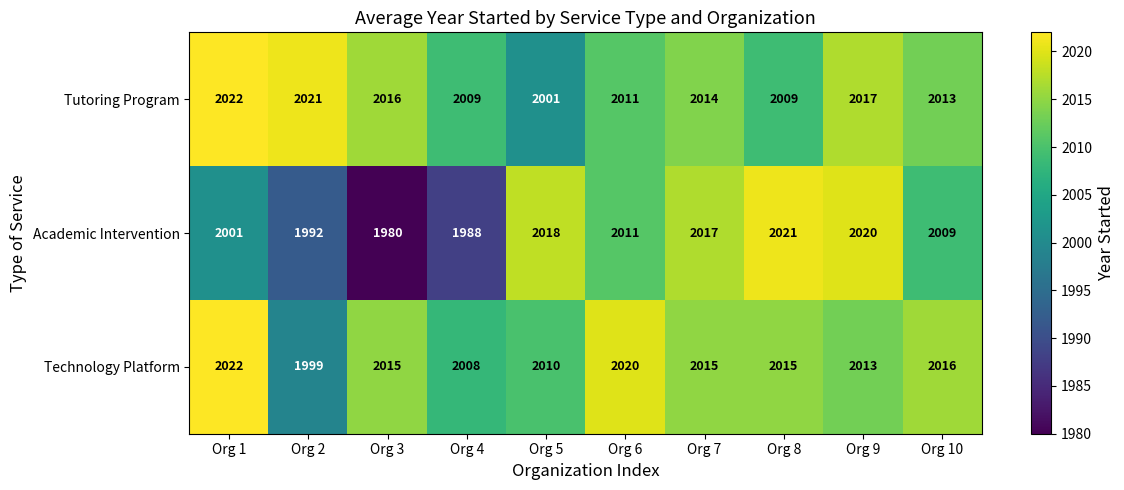

Count the number of data series in this chart.

3